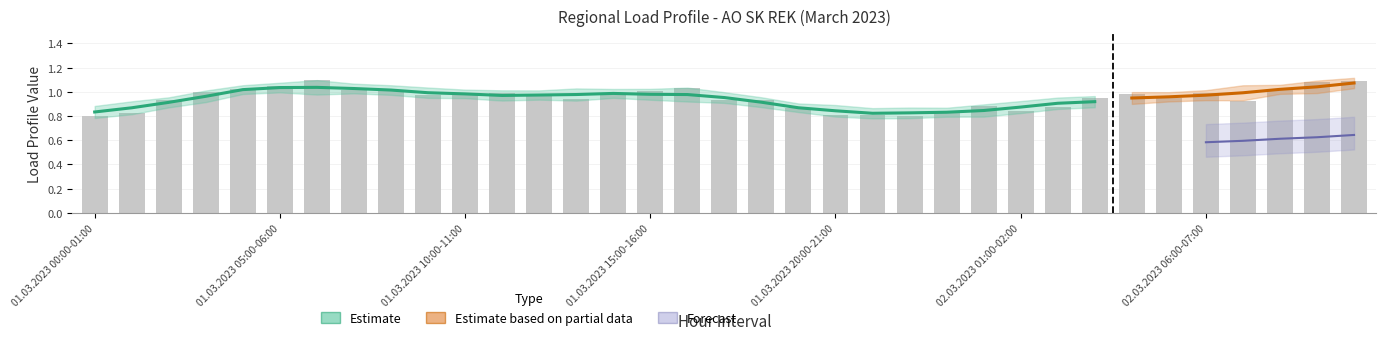

What is the difference between the maximum and second lowest values?

0.3